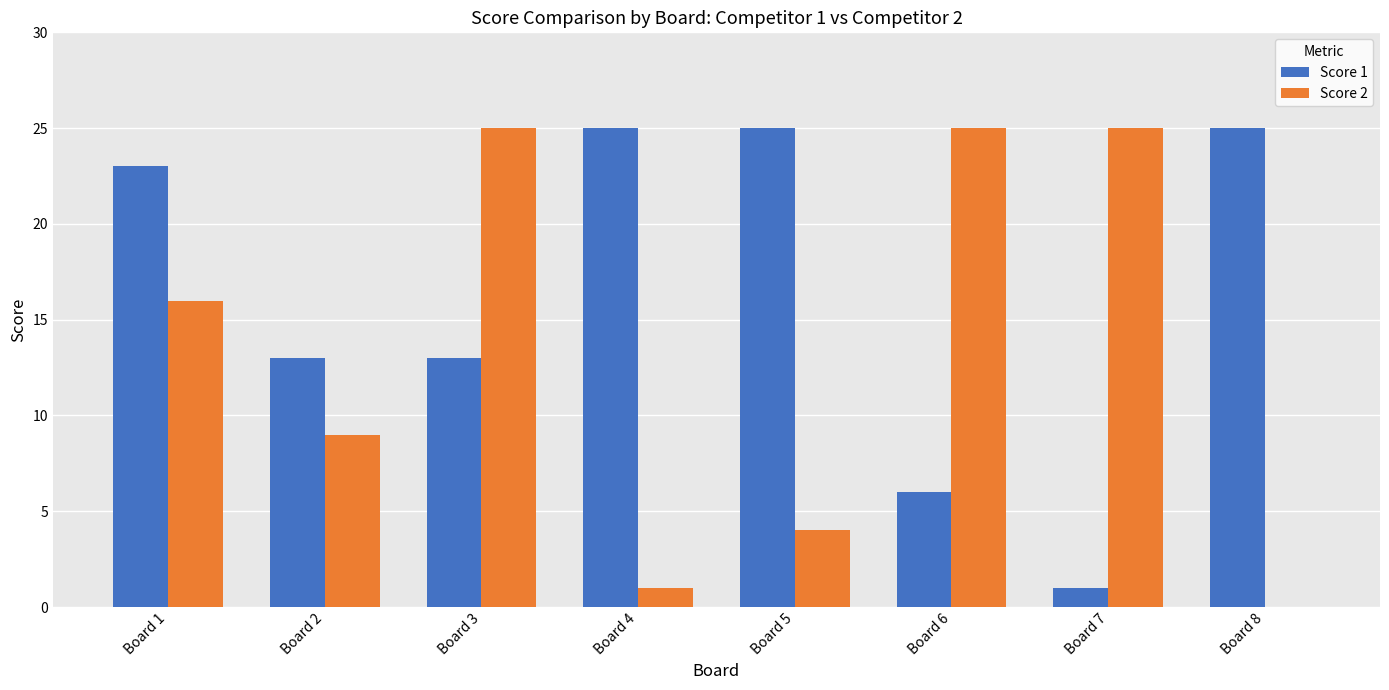

What is the maximum value for Score 2?

25